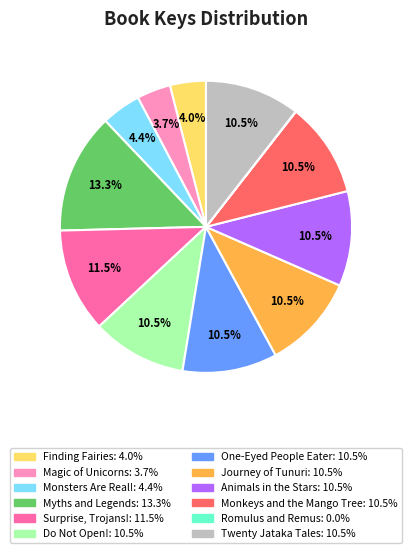

Approximately how many times larger is the value at One-Eyed People Eater compared to Do Not Open!?

1.0